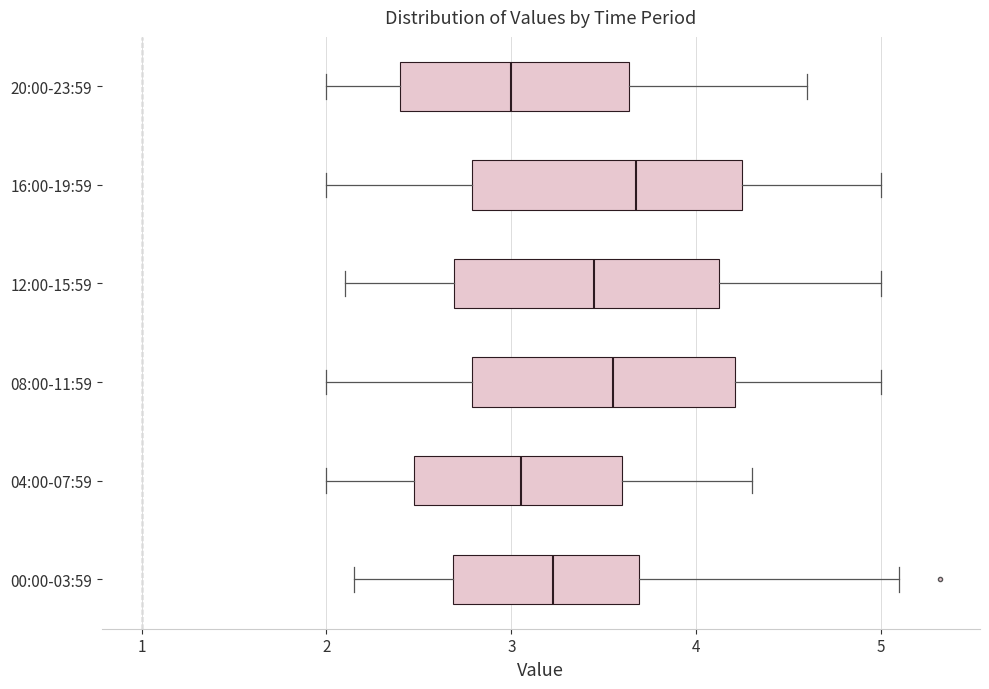

Where is the left edge of the box for 04:00-07:59 on the x-axis? The values are not printed on the chart, so give them approximately, as read against the axis.

2.5